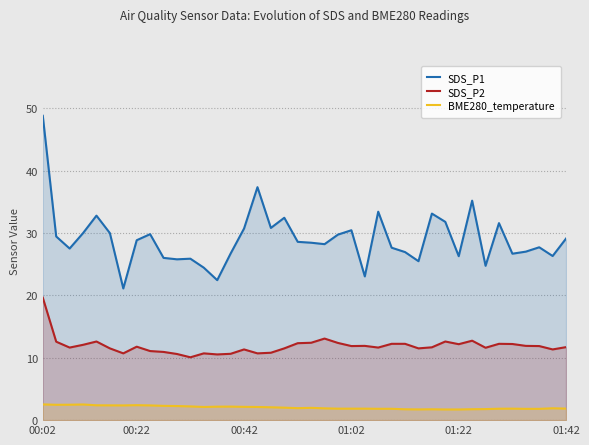

In SDS_P2, how many points are lower than both neighbors (excluding endpoints)?

11